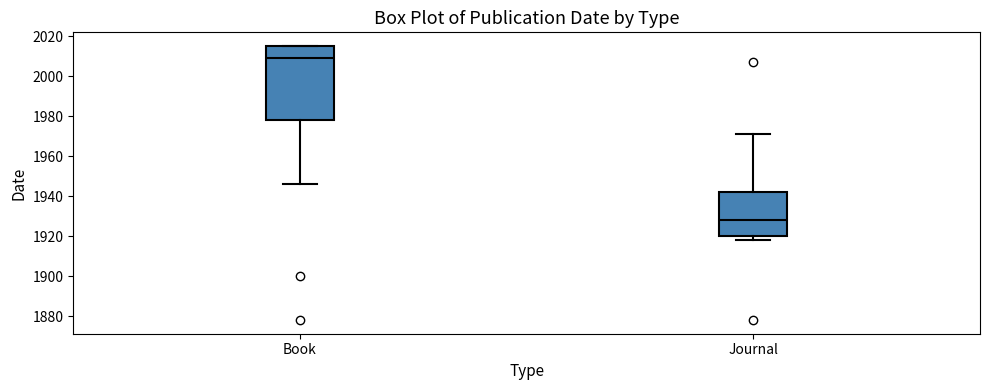

Reading left to right, read every box against the y-axis: the position of its median line, the range the box covers, and the ends of its whiskers. The values are not printed on the chart, so give them approximately, as read against the axis.

Book: median 2010, box 1978 to 2016, whiskers 1946 to 2016
Journal: median 1928, box 1920 to 1942, whiskers 1918 to 1972